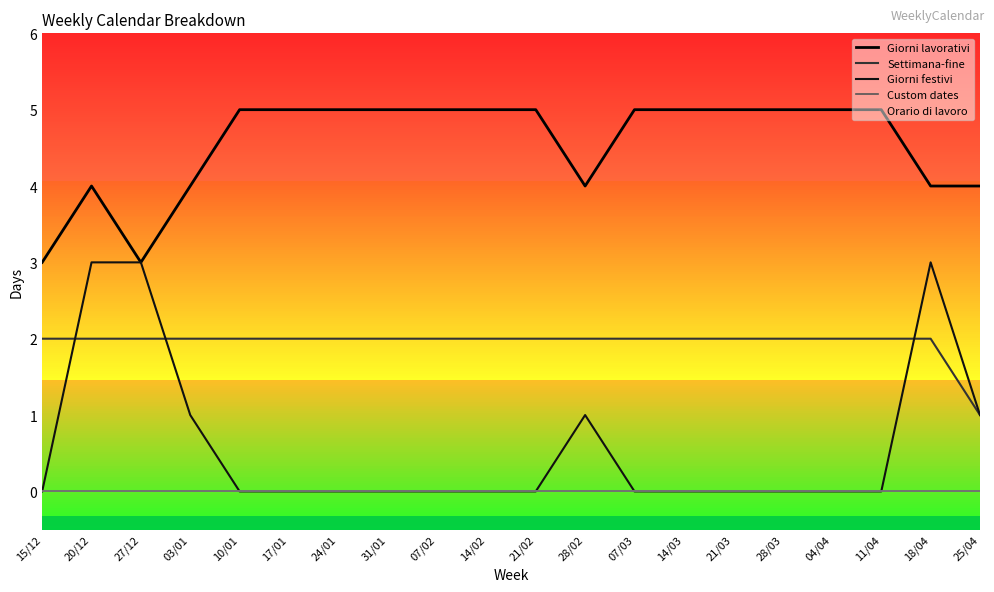

What is the total value across all series at 14/03?

7